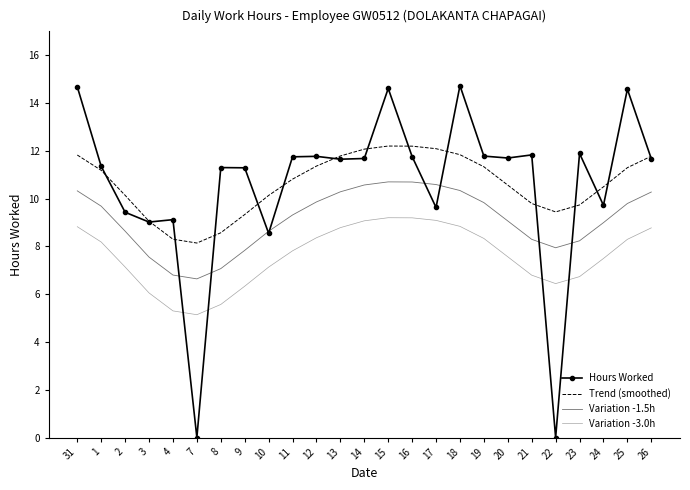

True or false: Variation -3.0h and Variation -1.5h intersect in this chart.

False